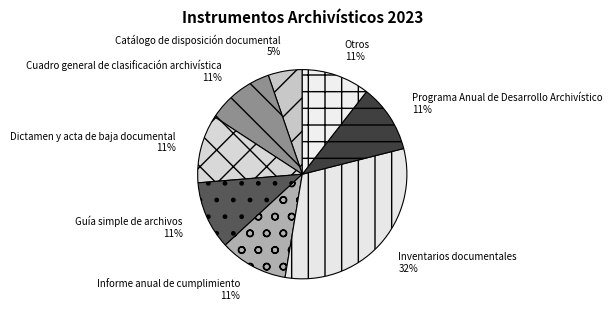

Count the number of slices in the pie.

8